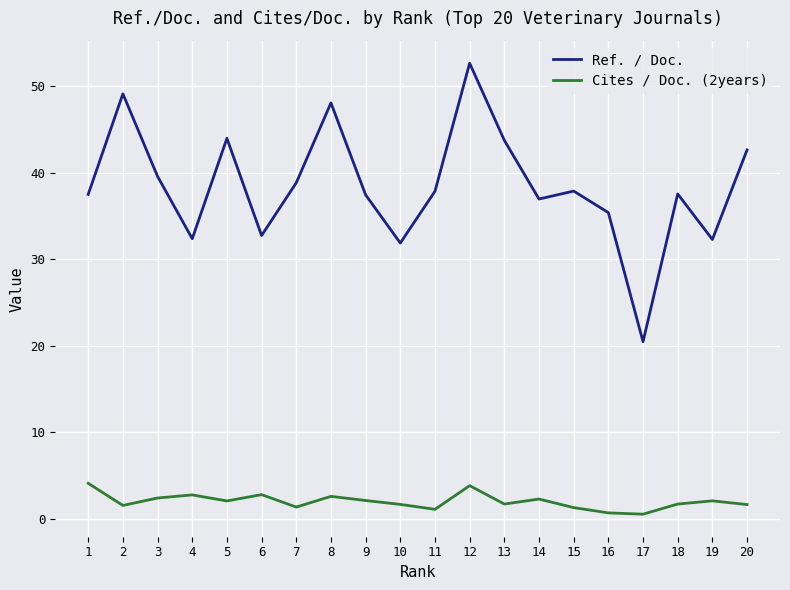

Is it true that Cites / Doc. (2years) equals 1.3 at 7?

True